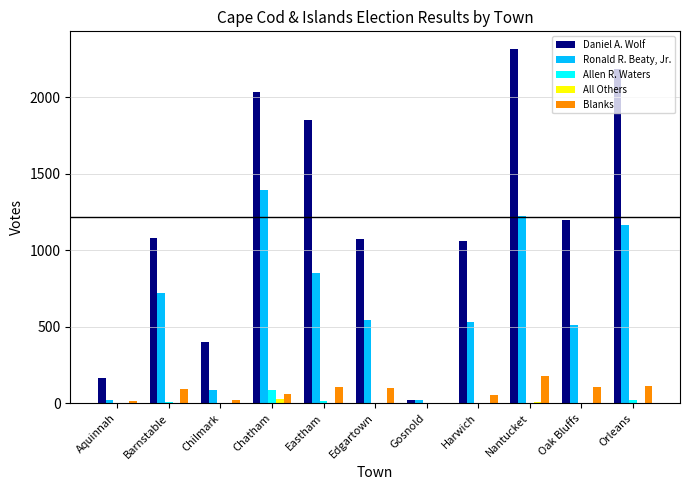

Are the bars grouped side by side (vs. stacked)?

Yes